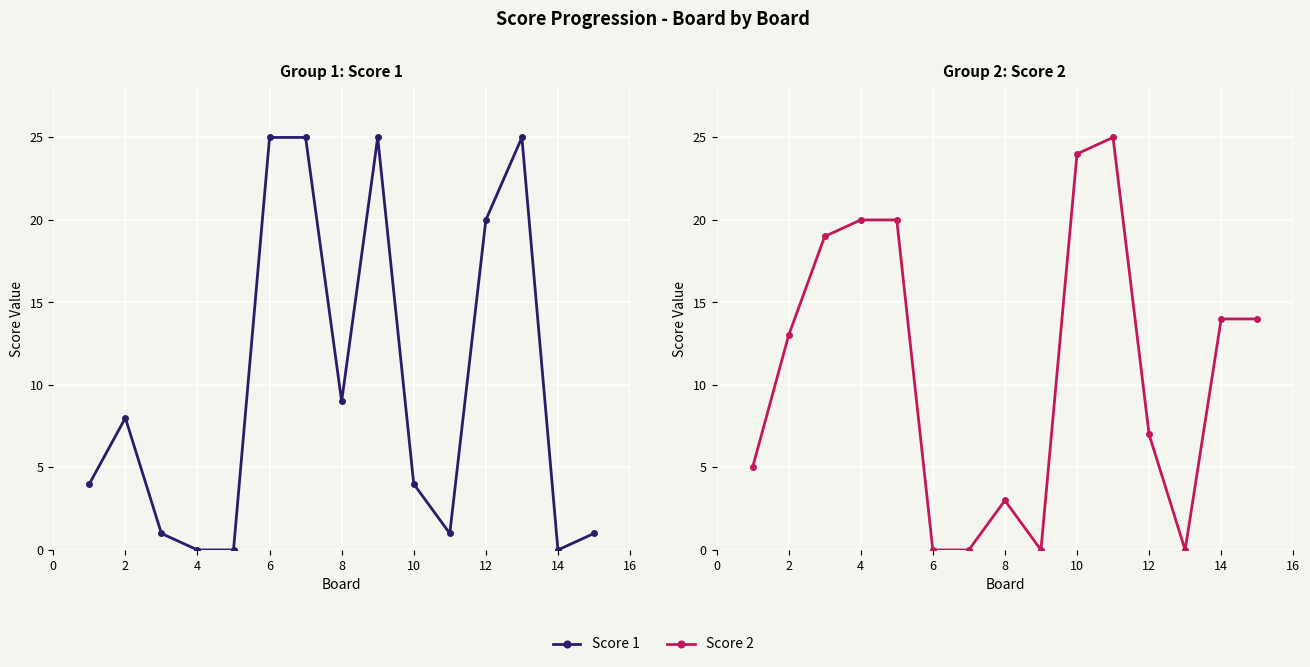

Reading right to left, extract all data points from this chart.

Score 1: 1	0	25	20	1	4	25	9	25	25	0	0	1	8	4
Score 2: 14	14	0	7	25	24	0	3	0	0	20	20	19	13	5